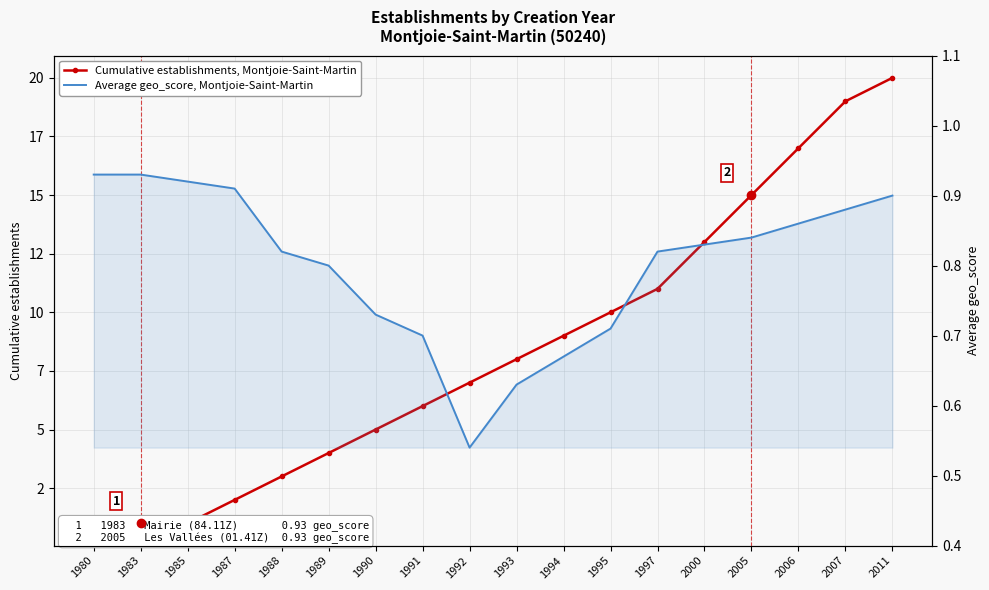

What is the maximum value for Cumulative establishments, Montjoie-Saint-Martin?

20.0